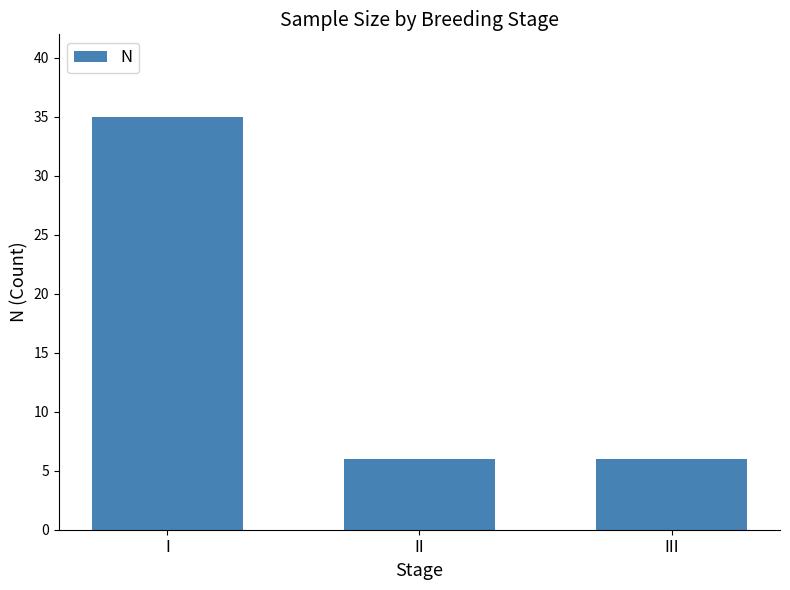

What is the smallest value displayed?

6